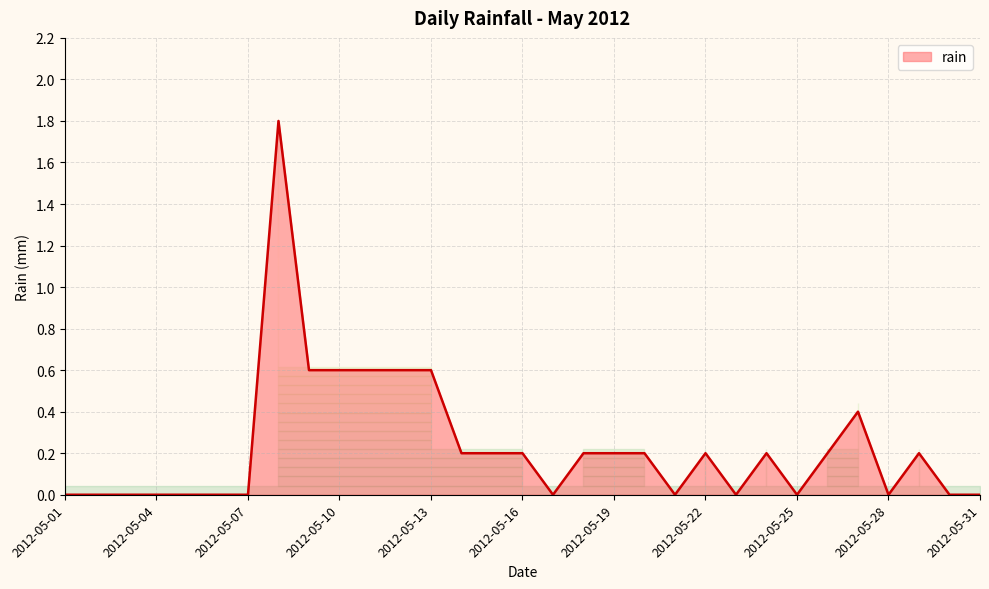

Rank the categories by value from lowest to highest.

2012-05-01, 2012-05-02, 2012-05-03, 2012-05-04, 2012-05-05, 2012-05-06, 2012-05-07, 2012-05-17, 2012-05-21, 2012-05-23, 2012-05-25, 2012-05-28, 2012-05-30, 2012-05-31, 2012-05-14, 2012-05-15, 2012-05-16, 2012-05-18, 2012-05-19, 2012-05-20, 2012-05-22, 2012-05-24, 2012-05-26, 2012-05-29, 2012-05-27, 2012-05-09, 2012-05-10, 2012-05-11, 2012-05-12, 2012-05-13, 2012-05-08